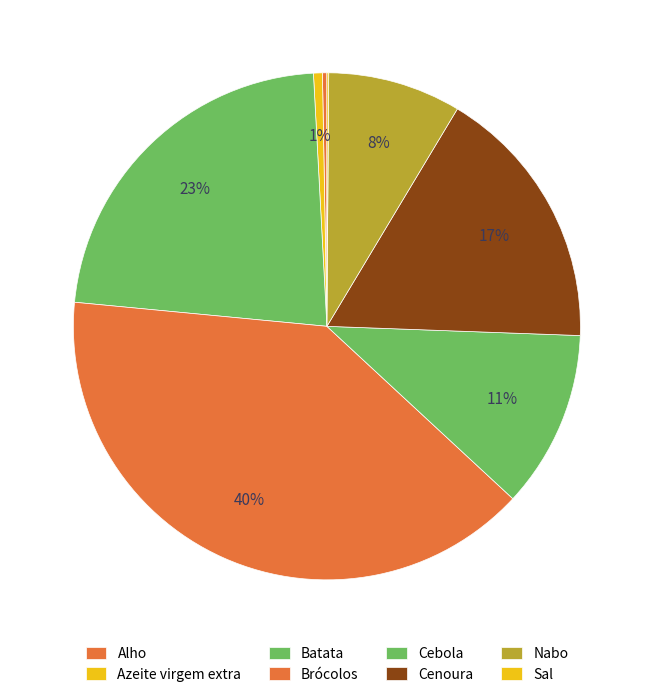

How many segments does this pie chart have?

8